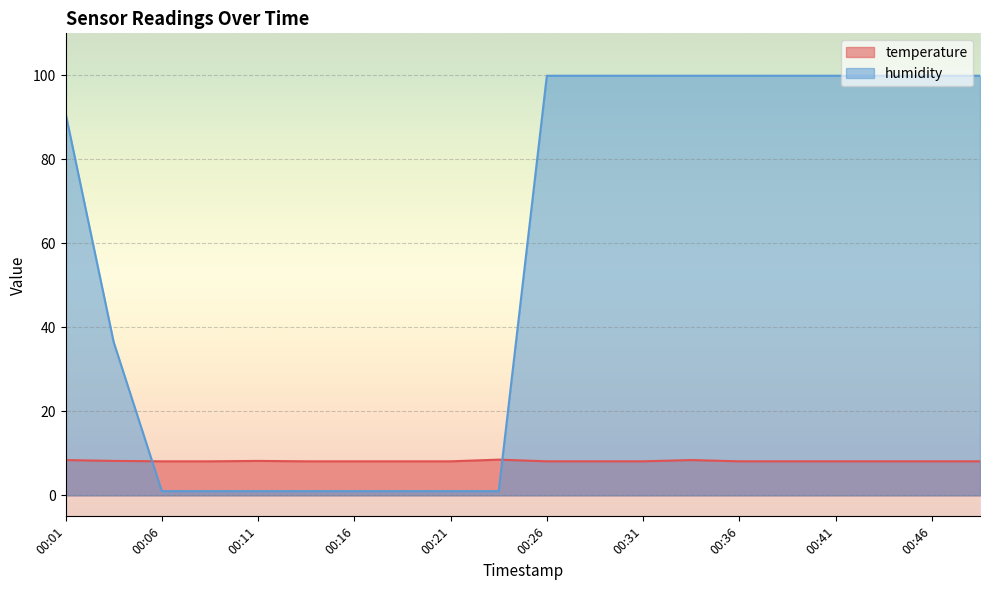

What is the sum of all humidity values?

1134.5